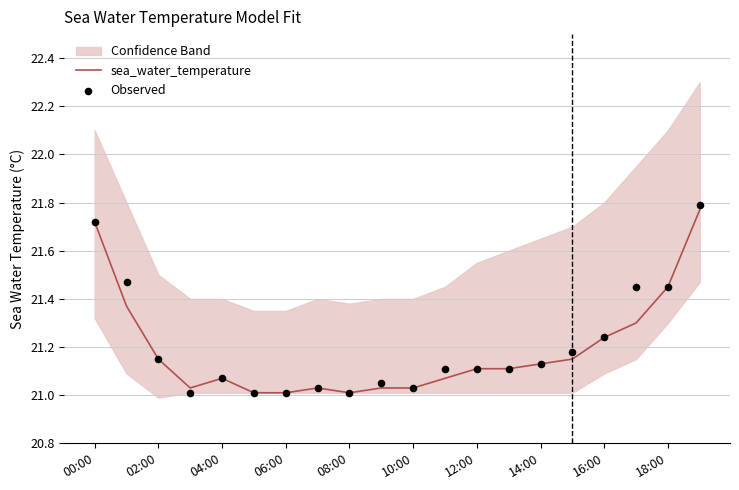

Which series has the largest total across all categories?

Observed